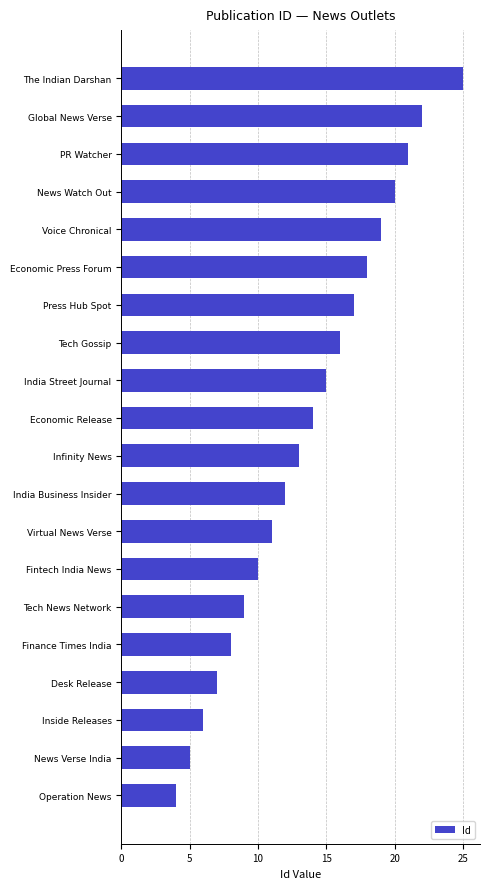

What is the difference between the maximum and minimum values?

21